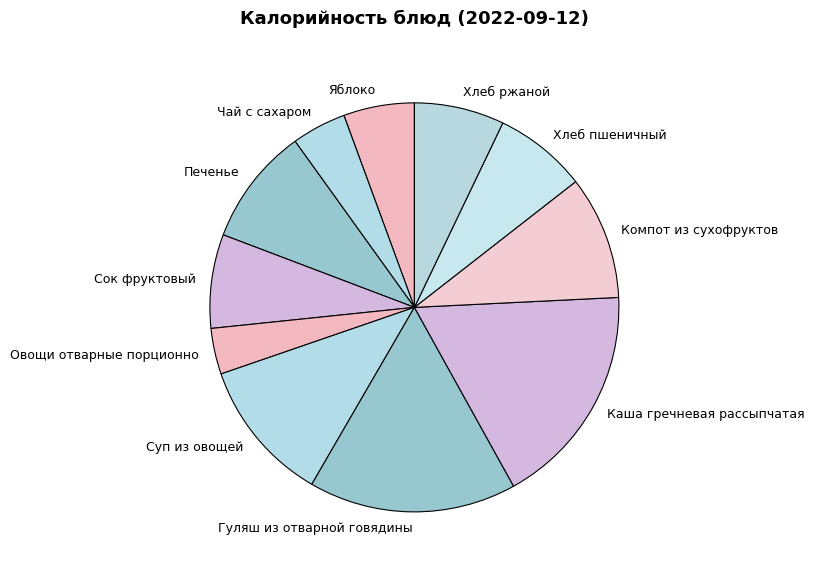

Is there a majority slice in this chart?

No